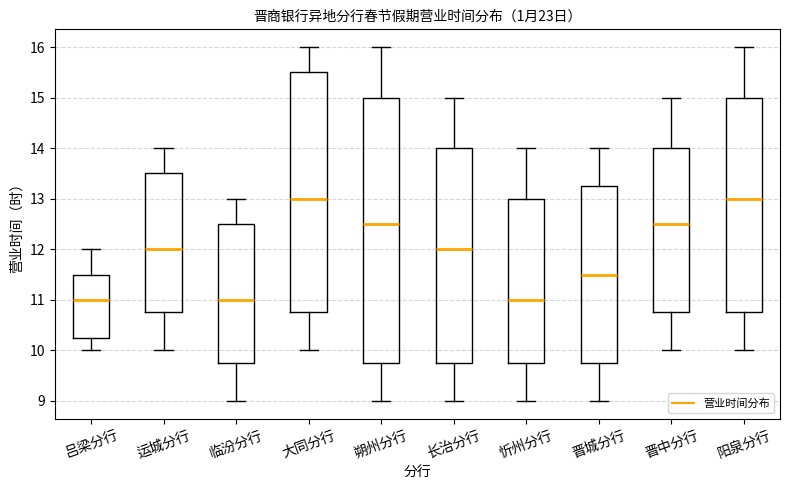

Where does the upper whisker of the box for 运城分行 end on the y-axis? The values are not printed on the chart, so give them approximately, as read against the axis.

14.0